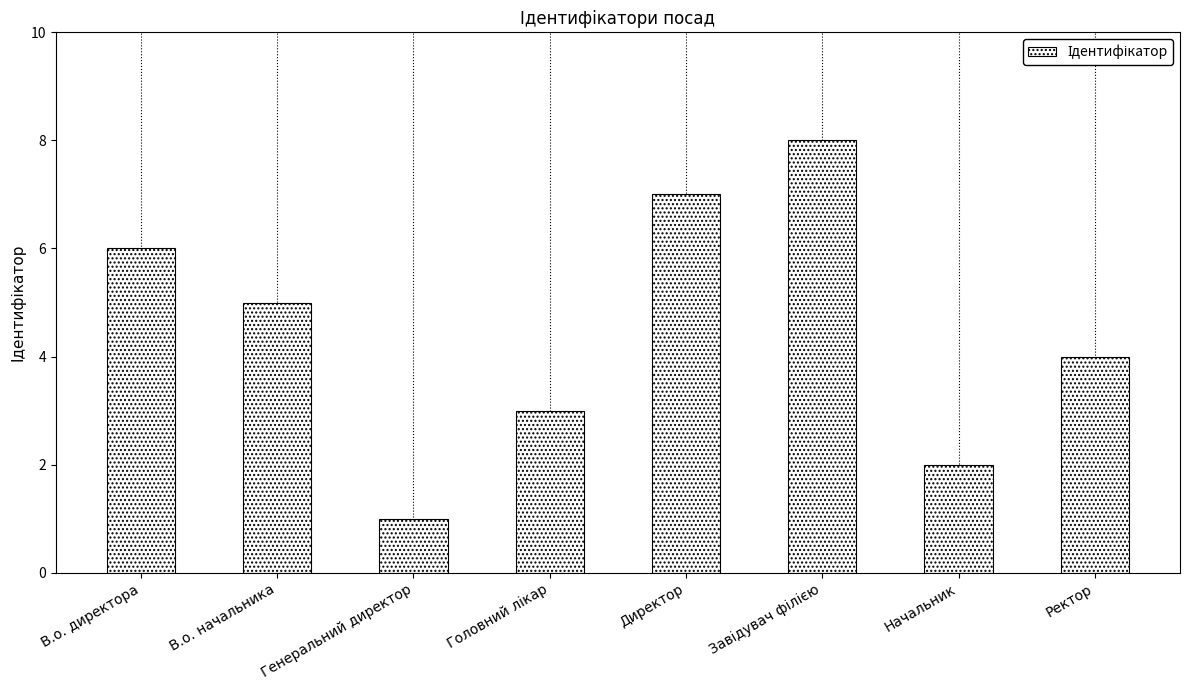

Is it true that the value at Генеральний директор is 1?

True